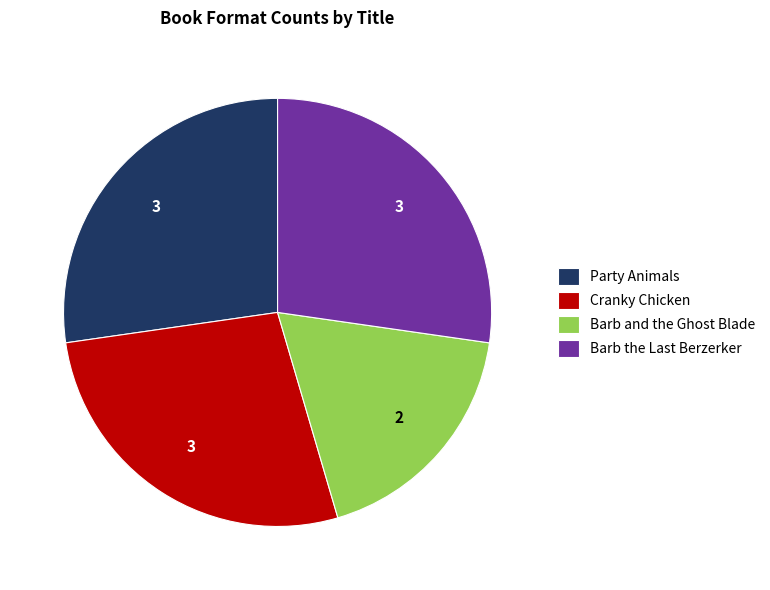

Which category has the smallest portion of the pie?

Barb and the Ghost Blade